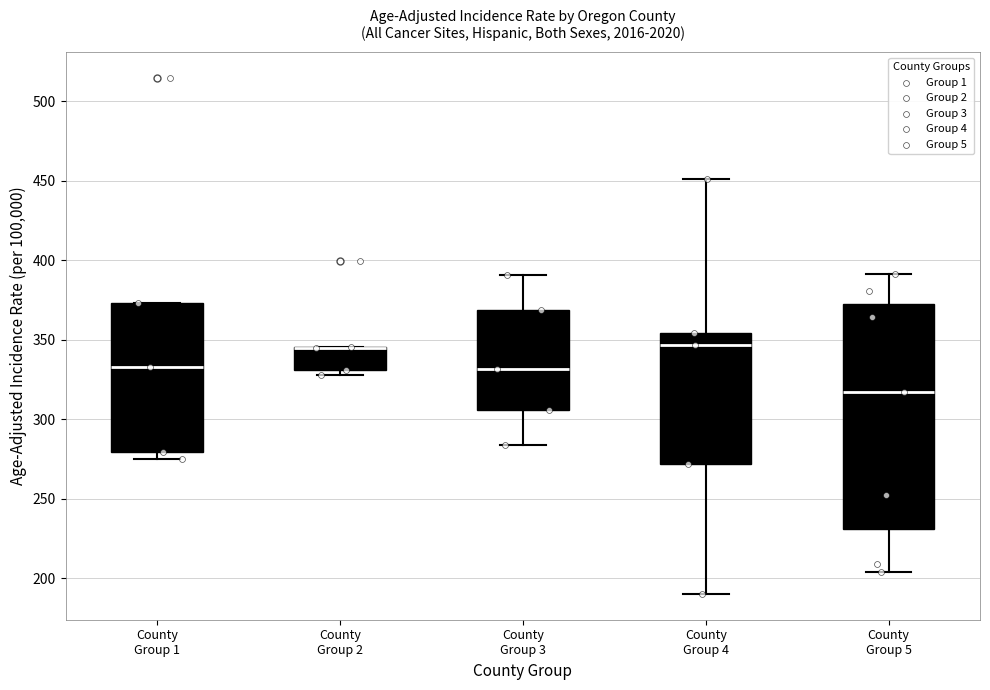

Where is the upper edge of the box for County Group 3 on the y-axis? The values are not printed on the chart, so give them approximately, as read against the axis.

370